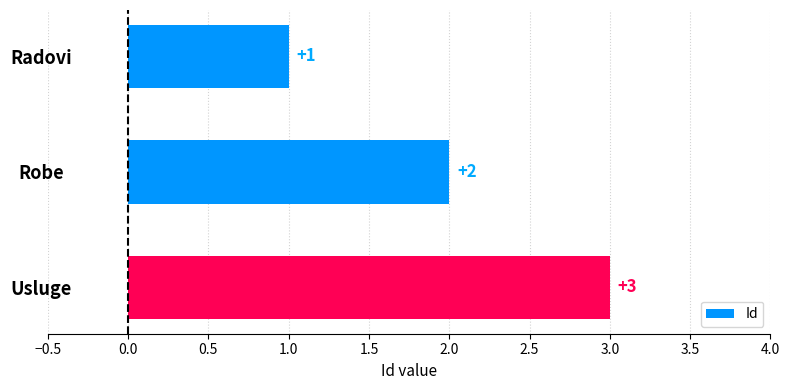

Count the number of data series in this chart.

1